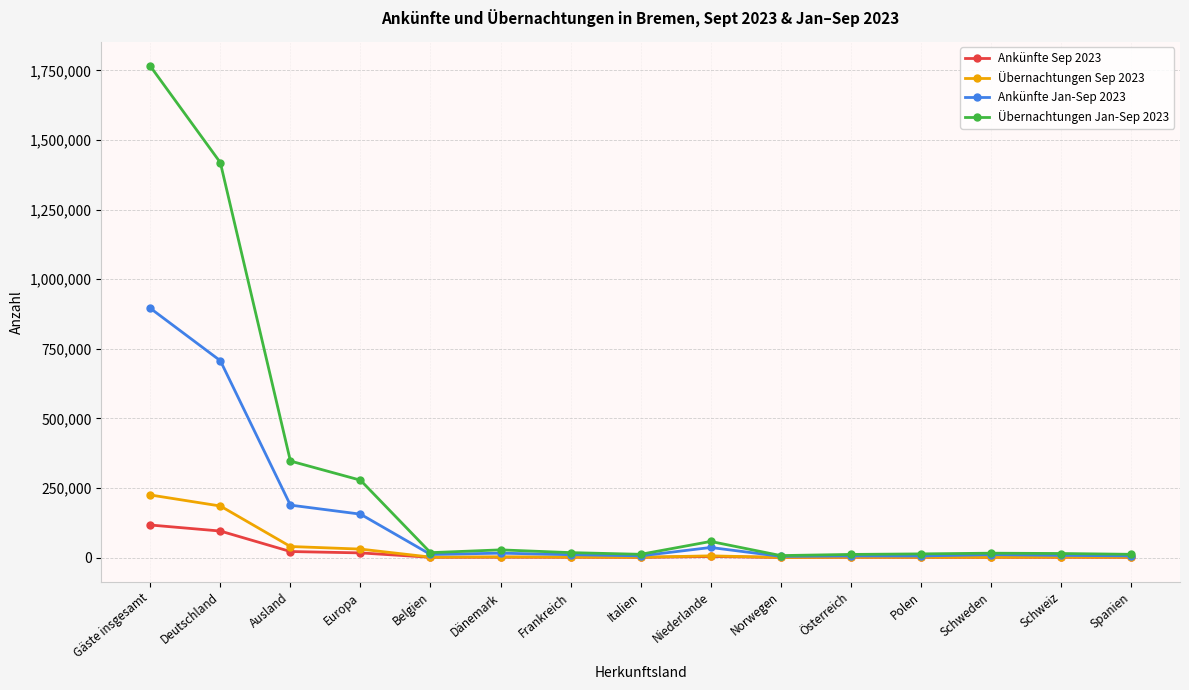

Count the number of data series in this chart.

4